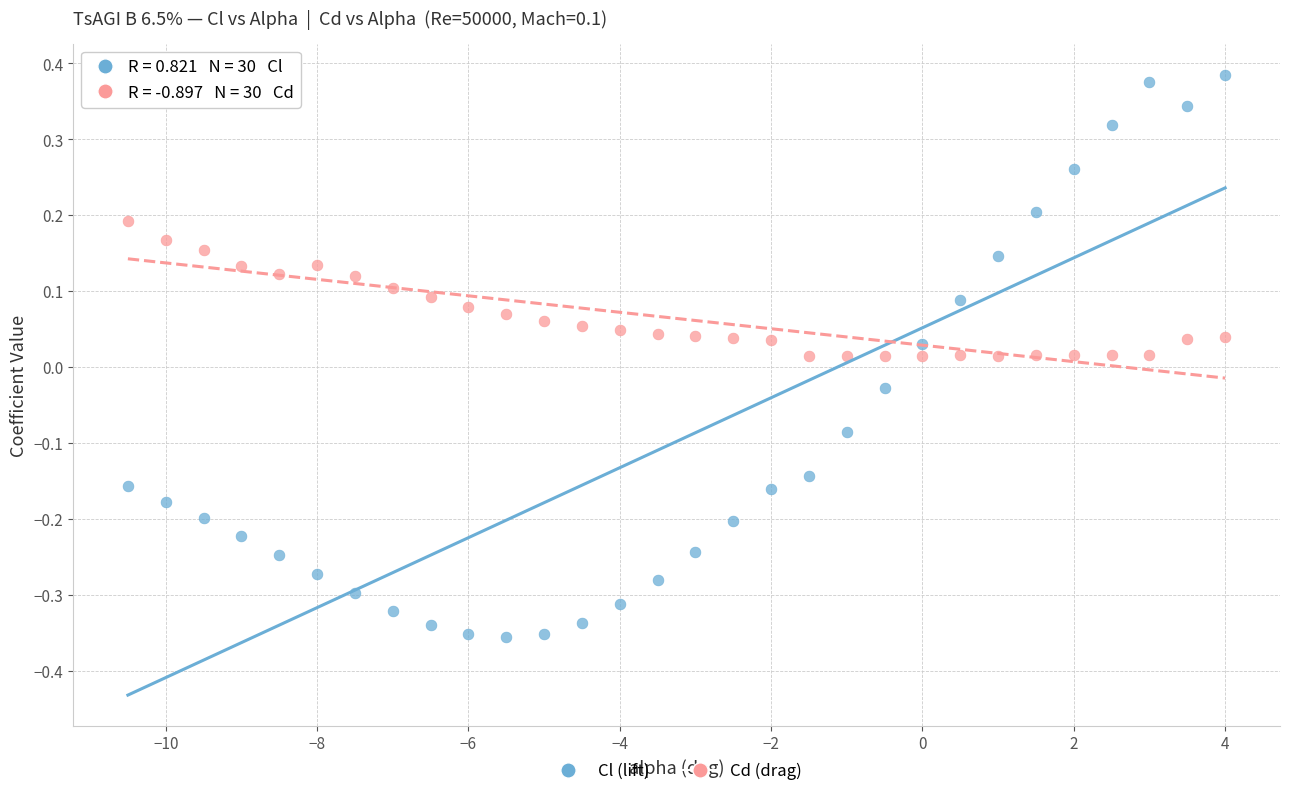

Across all data points, what is the range of X values (max minus min)?

14.5